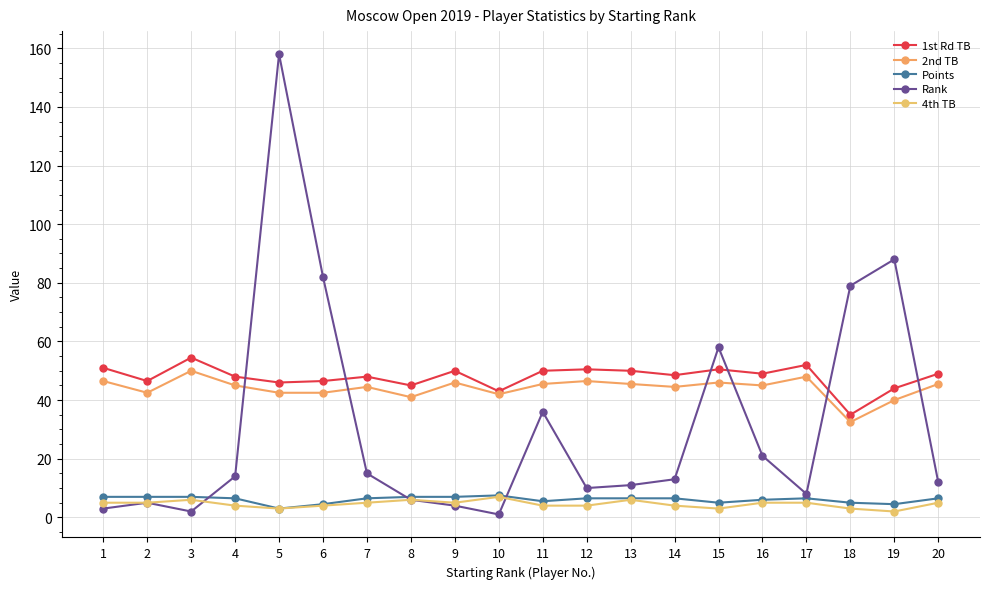

Reading right to left, transcribe all the data shown in this chart.

1st Rd TB: 20=49.0	19=44.0	18=35.0	17=52.0	16=49.0	15=50.5	14=48.5	13=50.0	12=50.5	11=50.0	10=43.0	9=50.0	8=45.0	7=48.0	6=46.5	5=46.0	4=48.0	3=54.5	2=46.5	1=51.0
2nd TB: 20=45.5	19=40.0	18=32.5	17=48.0	16=45.0	15=46.0	14=44.5	13=45.5	12=46.5	11=45.5	10=42.0	9=46.0	8=41.0	7=44.5	6=42.5	5=42.5	4=45.0	3=50.0	2=42.5	1=46.5
Points: 20=6.5	19=4.5	18=5.0	17=6.5	16=6.0	15=5.0	14=6.5	13=6.5	12=6.5	11=5.5	10=7.5	9=7.0	8=7.0	7=6.5	6=4.5	5=3.0	4=6.5	3=7.0	2=7.0	1=7.0
Rank: 20=12.0	19=88.0	18=79.0	17=8.0	16=21.0	15=58.0	14=13.0	13=11.0	12=10.0	11=36.0	10=1.0	9=4.0	8=6.0	7=15.0	6=82.0	5=158.0	4=14.0	3=2.0	2=5.0	1=3.0
4th TB: 20=5.0	19=2.0	18=3.0	17=5.0	16=5.0	15=3.0	14=4.0	13=6.0	12=4.0	11=4.0	10=7.0	9=5.0	8=6.0	7=5.0	6=4.0	5=3.0	4=4.0	3=6.0	2=5.0	1=5.0